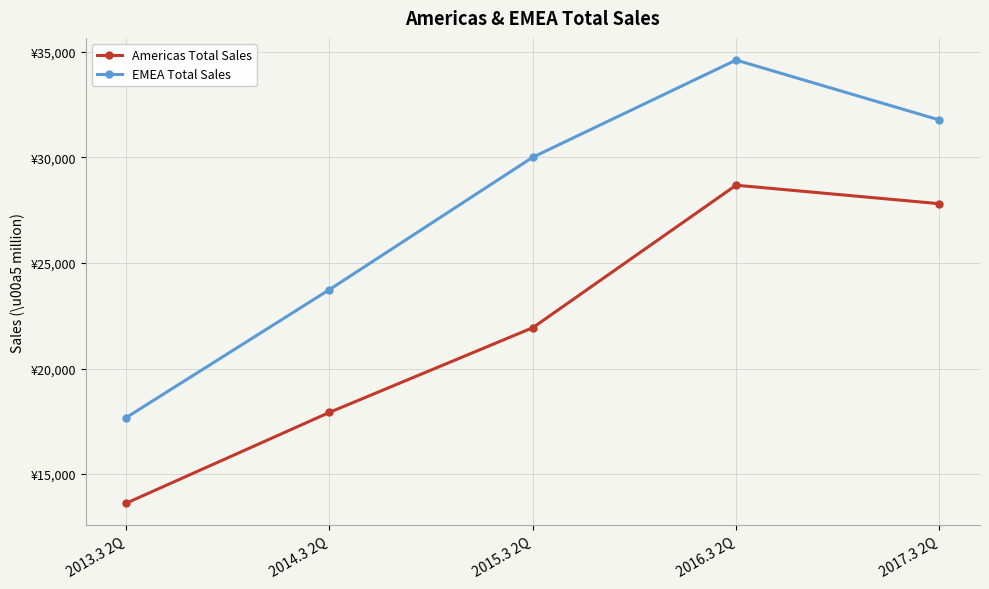

Reading left to right, list all the values displayed in this chart.

Americas Total Sales: 2013.3 2Q=13623	2014.3 2Q=17923	2015.3 2Q=21932	2016.3 2Q=28679	2017.3 2Q=27804
EMEA Total Sales: 2013.3 2Q=17676	2014.3 2Q=23737	2015.3 2Q=30005	2016.3 2Q=34606	2017.3 2Q=31769